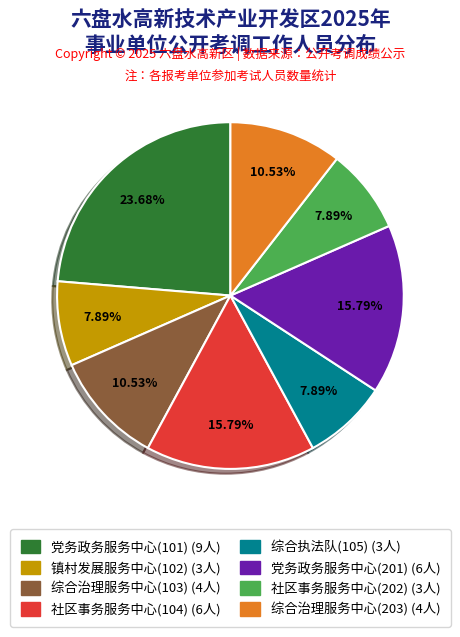

Is 社区事务服务中心(202) the majority of the pie?

No